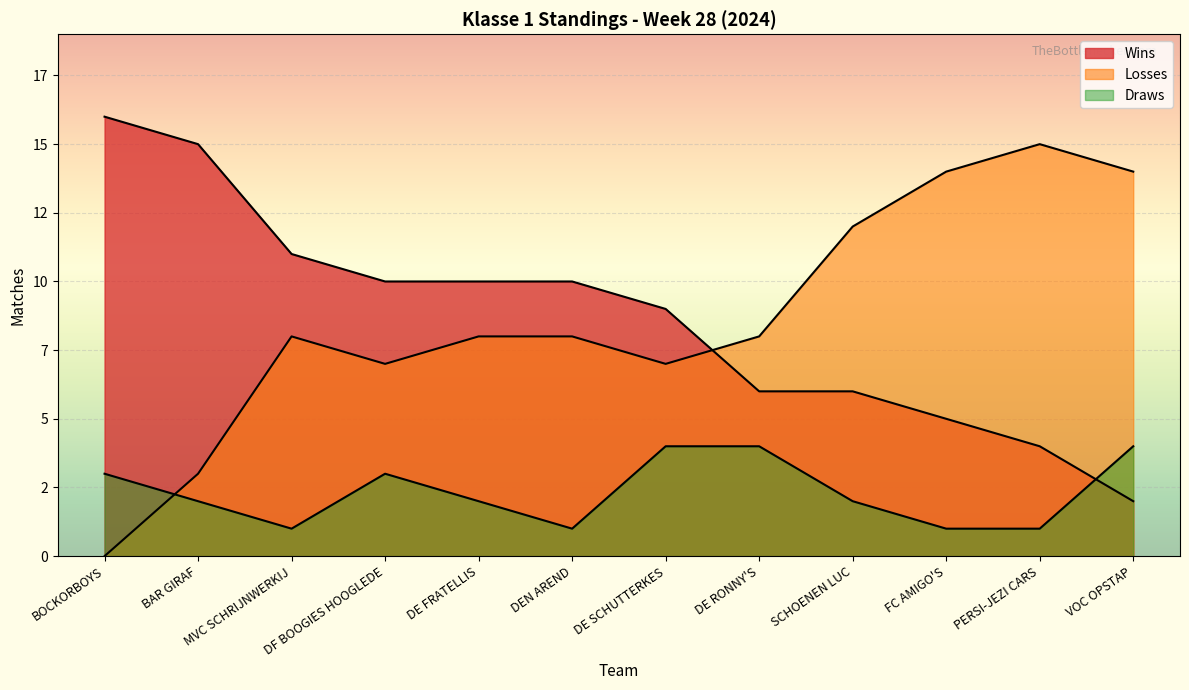

Where is Draws nearest to the value 2?

BAR GIRAF